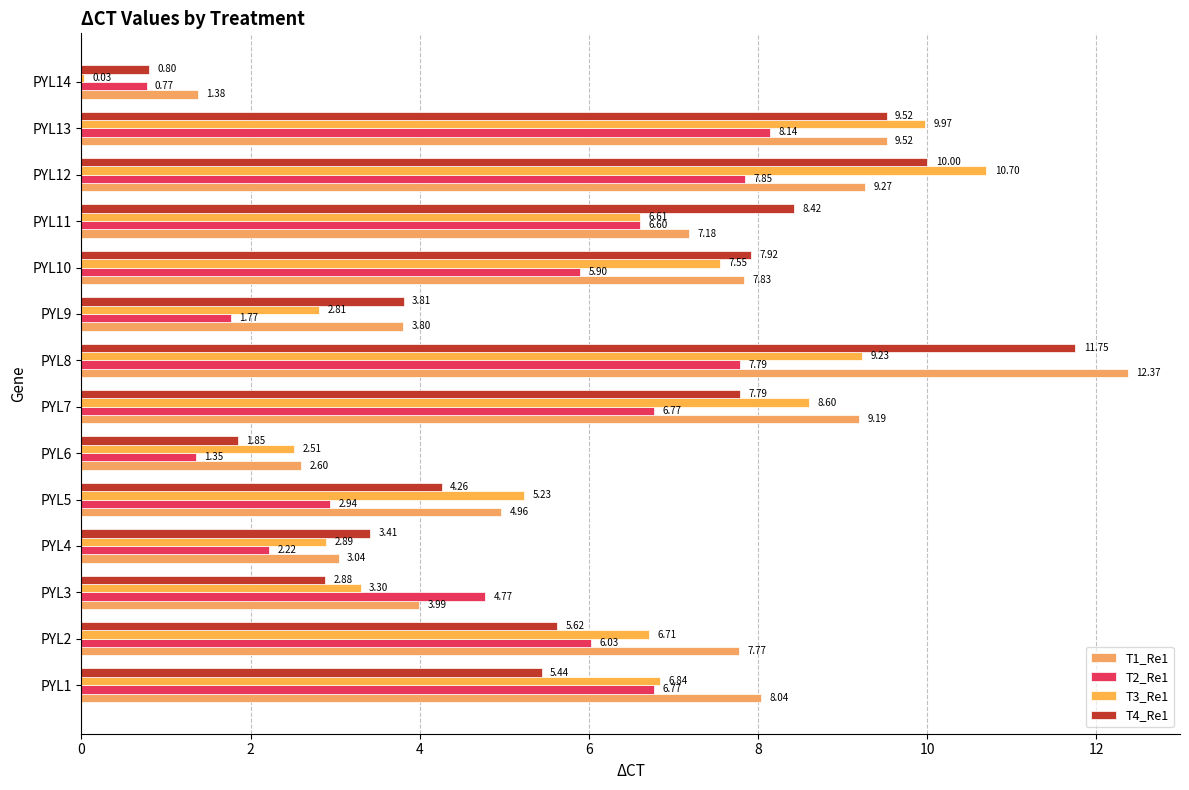

Which category has the highest value across all series?

PYL8